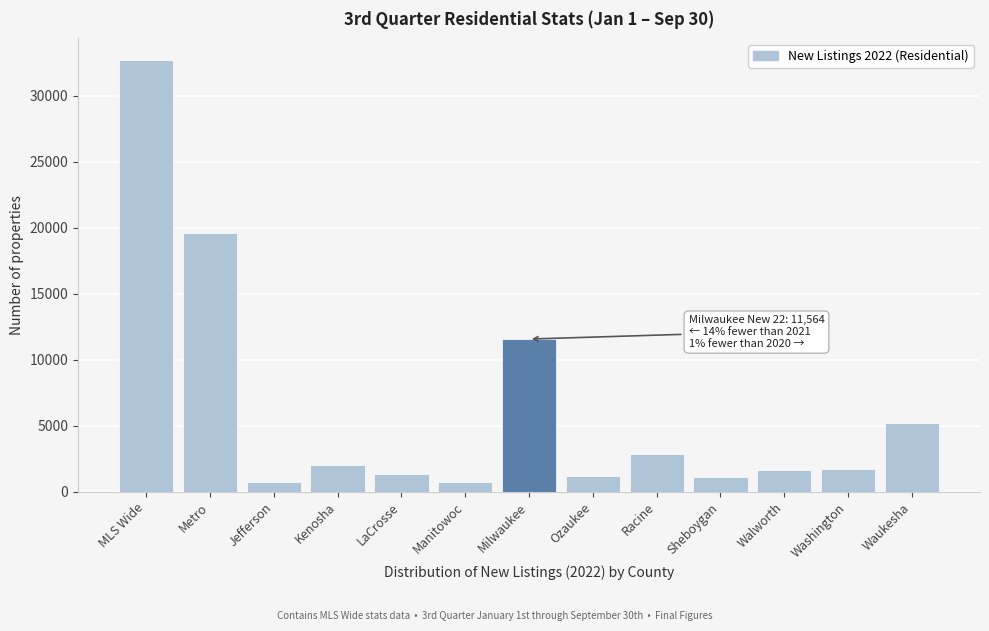

Is it true that the value at Ozaukee is 1184?

True